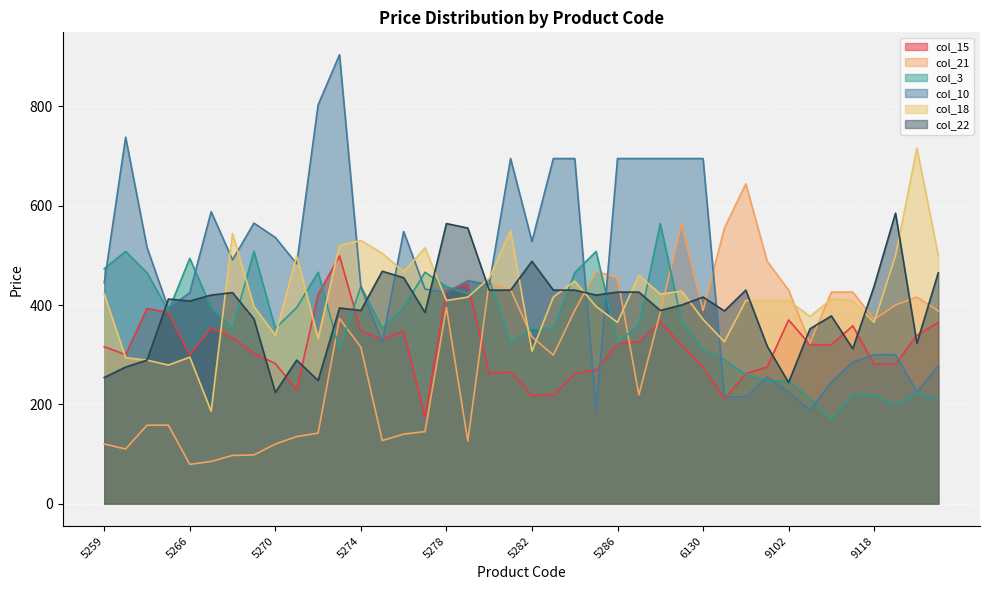

Does the chart display data point markers on the line(s)?

No